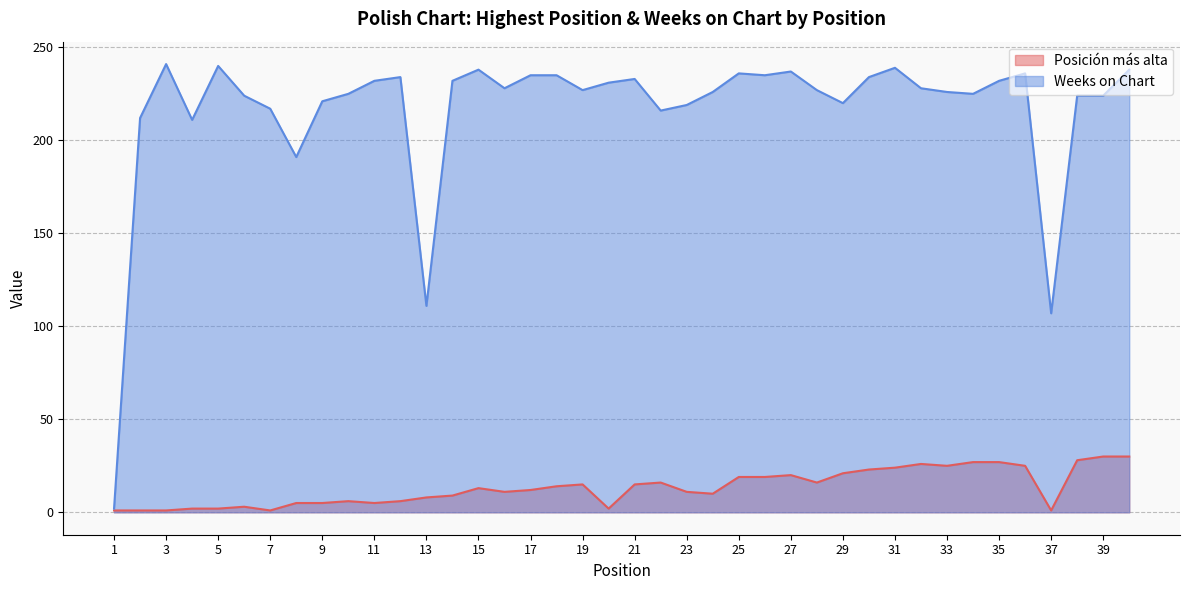

What are all the series names shown in the legend?

Posición más alta, Weeks on Chart